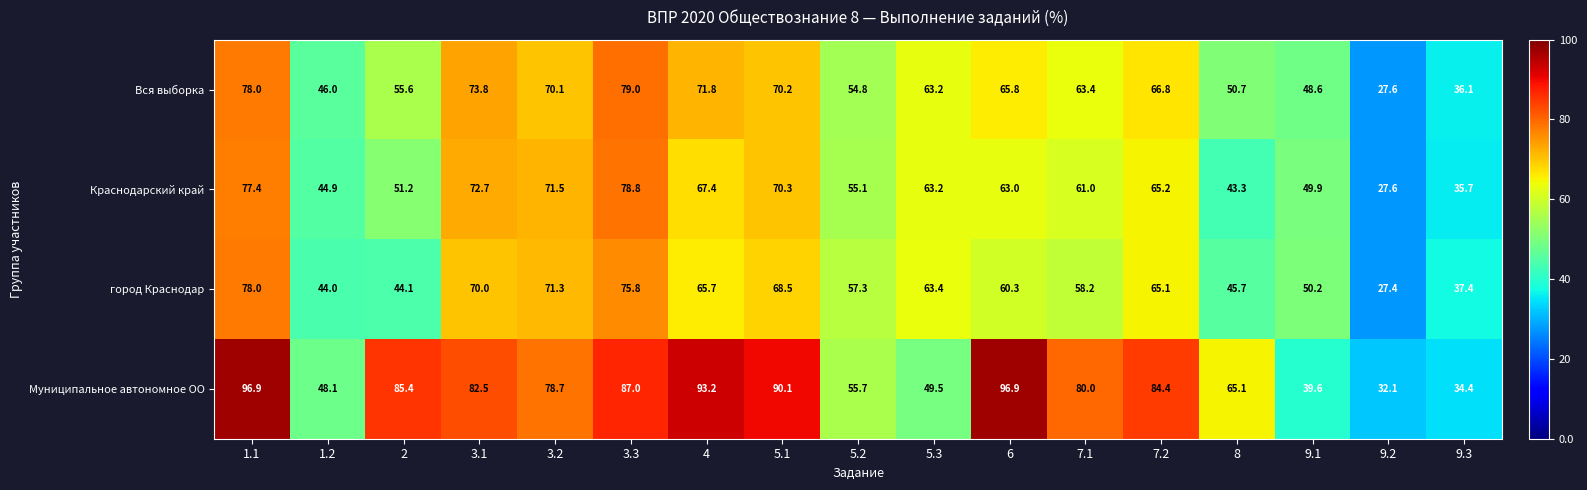

How many categories are shown in the chart?

17